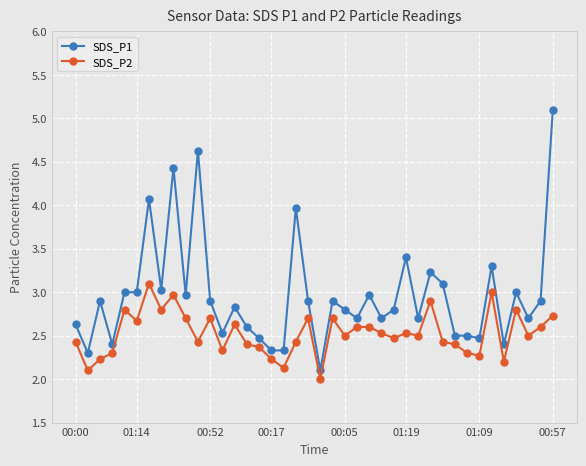

Does the chart display data point markers on the line(s)?

Yes